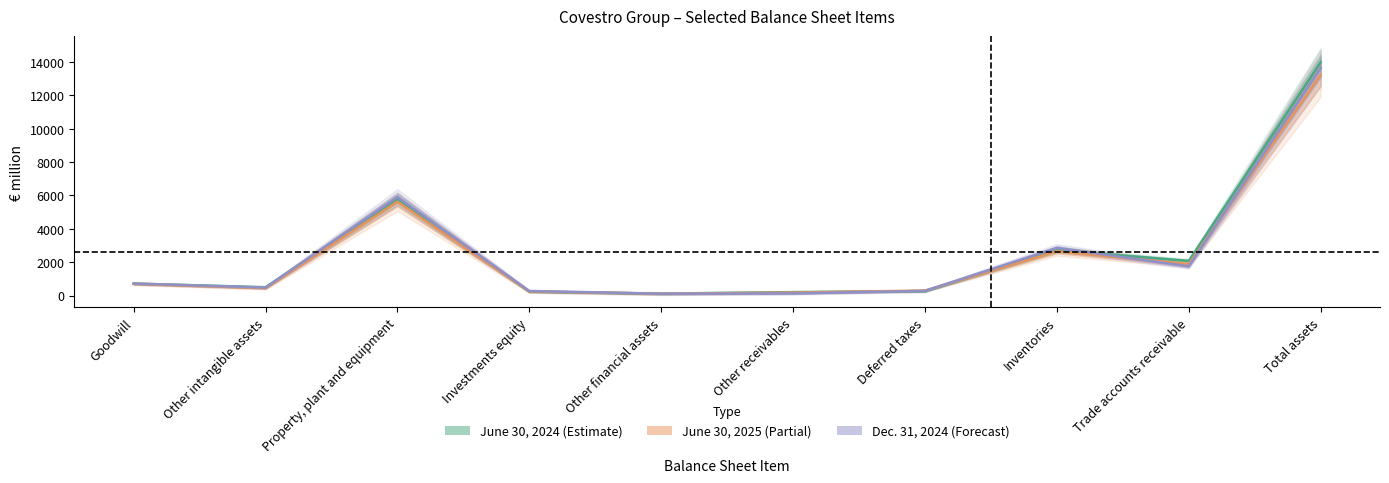

List the series in order of their overall mean, highest first.

June 30, 2024, Dec. 31, 2024, June 30, 2025